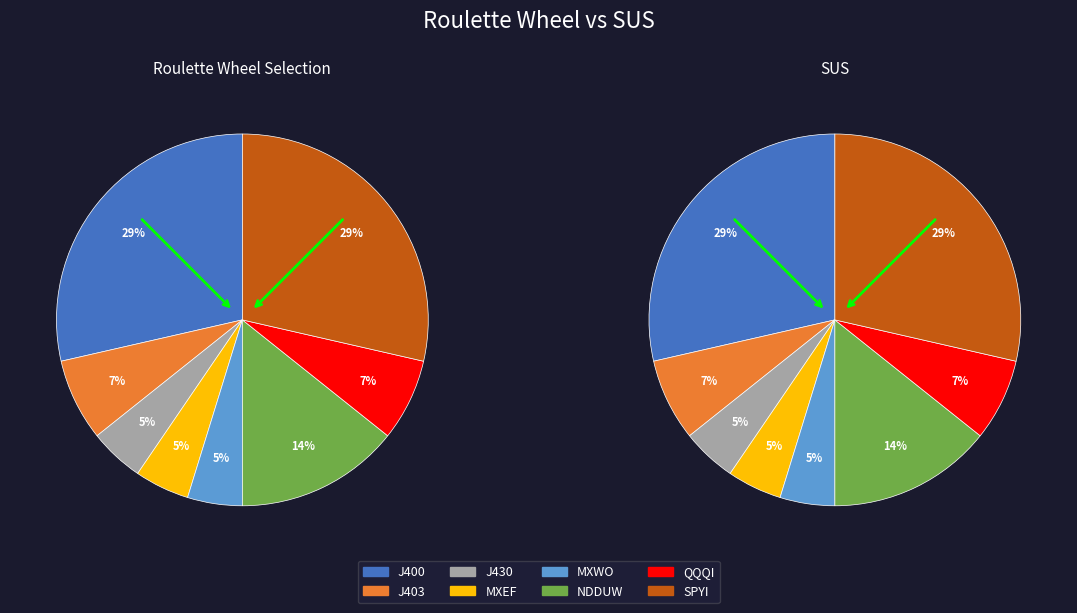

What percentage is the MXWO slice, to the nearest percent?

5%